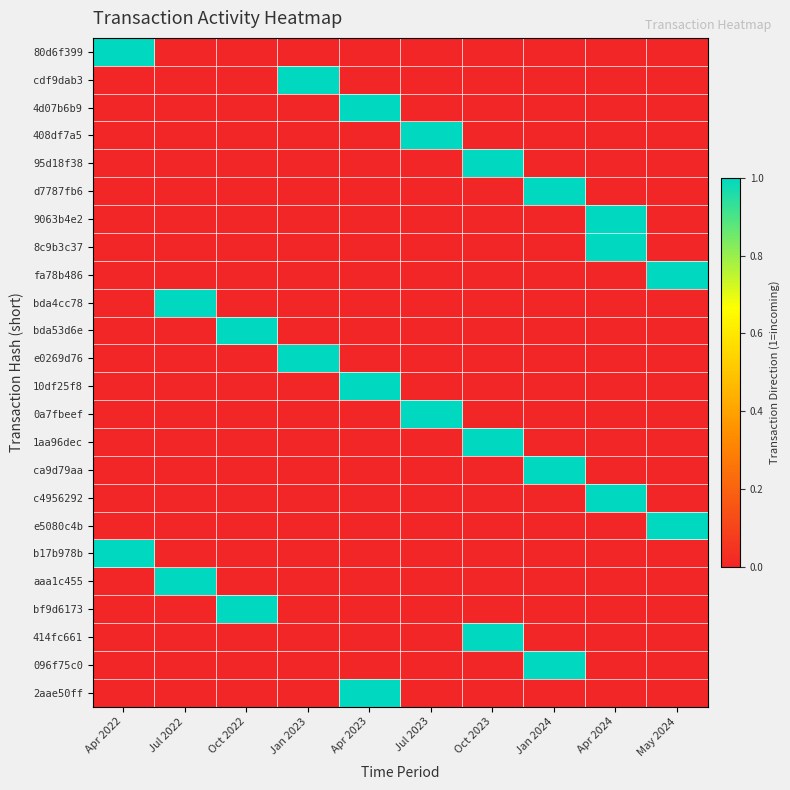

At which category is the sum across all series the highest?

Apr 2023